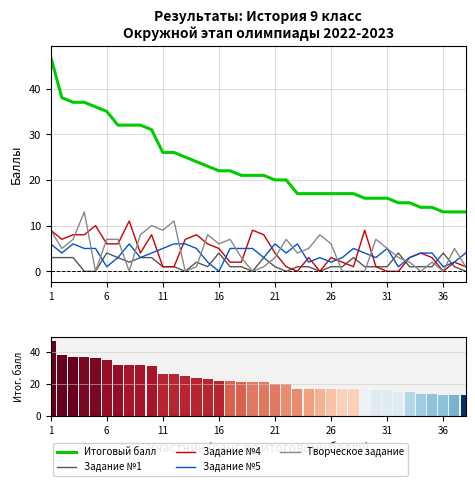

Where does the Задание №4 series first go above 4?

1